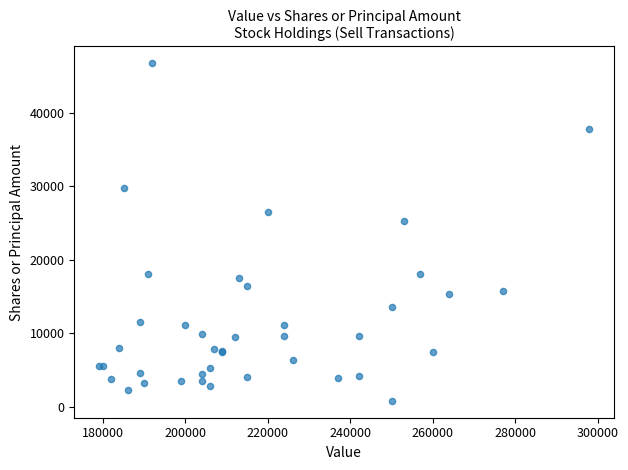

What Y value in the scatter plot is closest to 23790?

25282